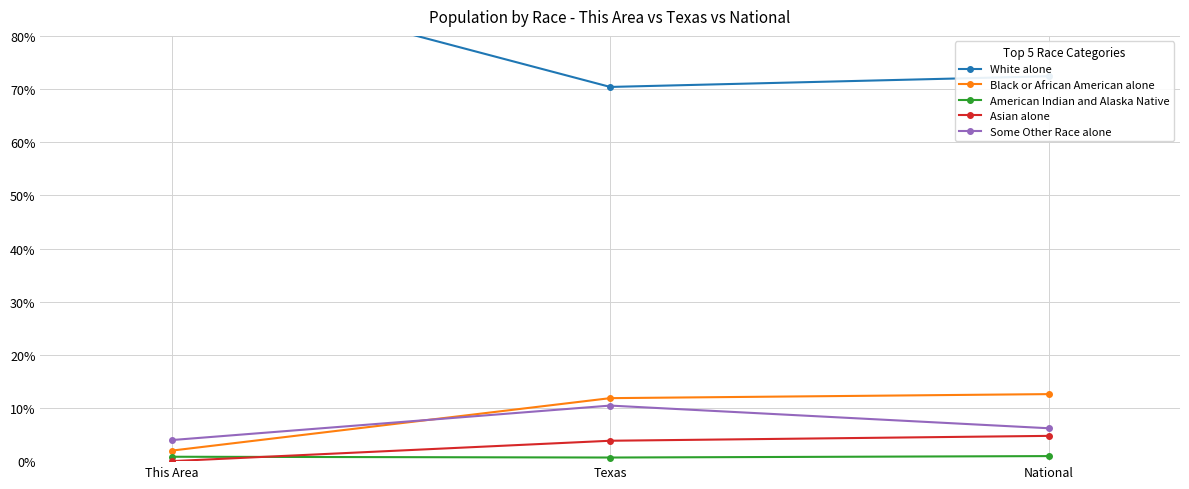

What is the difference between the maximum and minimum values in the Black or African American alone series?

10.6